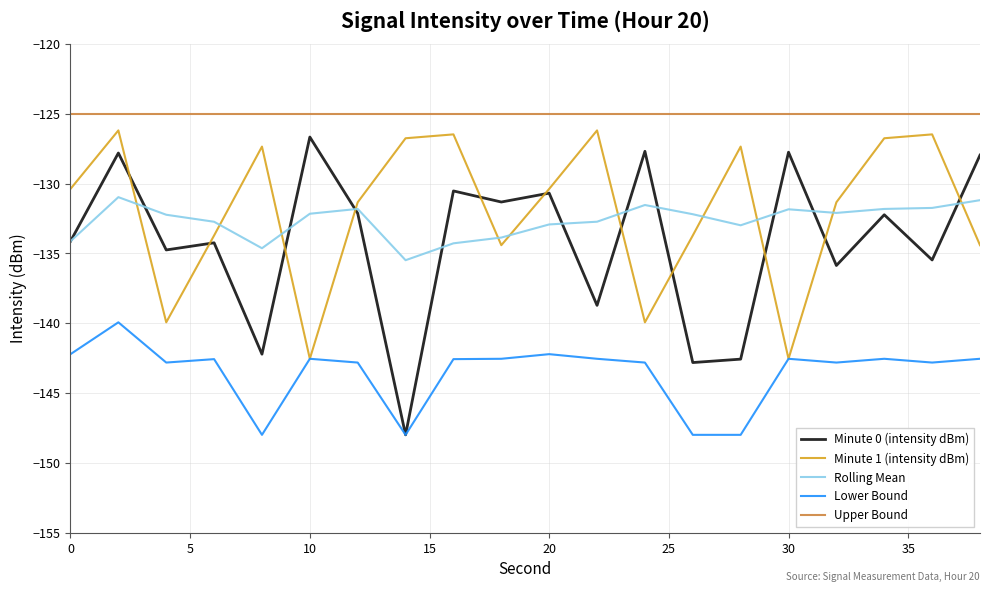

True or false: Rolling Mean and Lower Bound cross at least once.

False